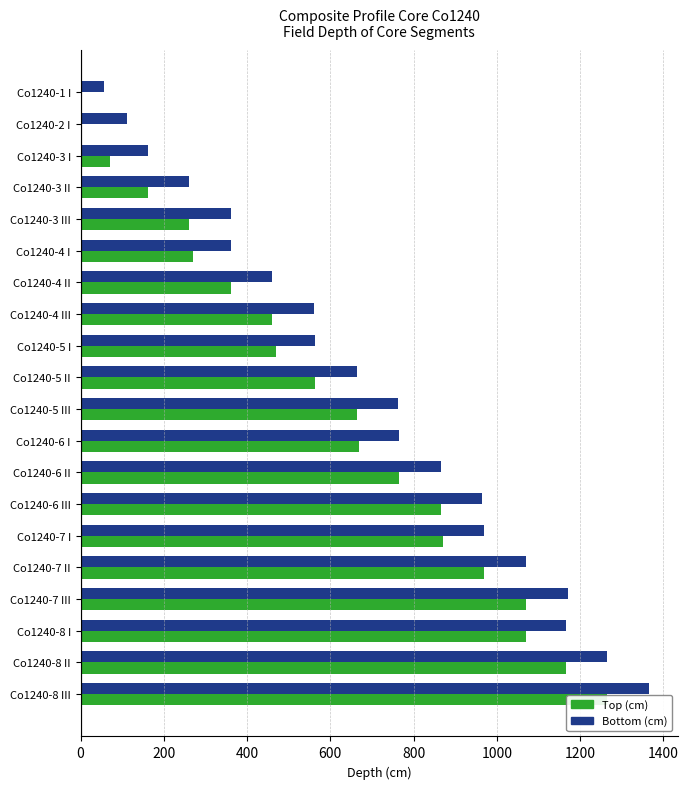

What is the maximum value shown in the chart?

1366